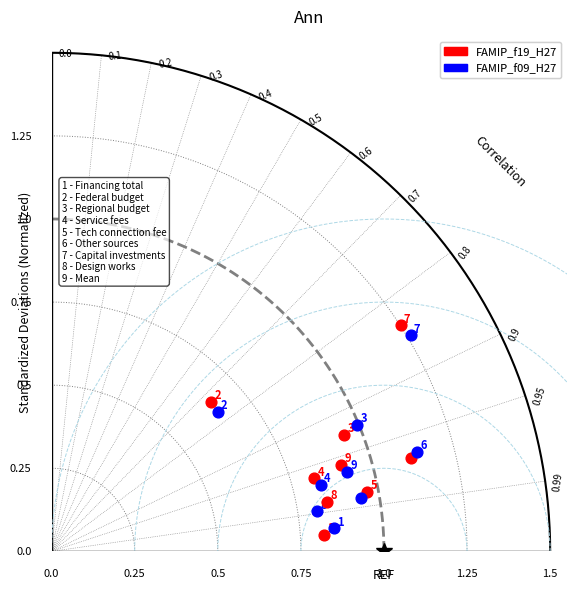

What are all the series names shown in the legend?

FAMIP_f19_H27, FAMIP_f09_H27